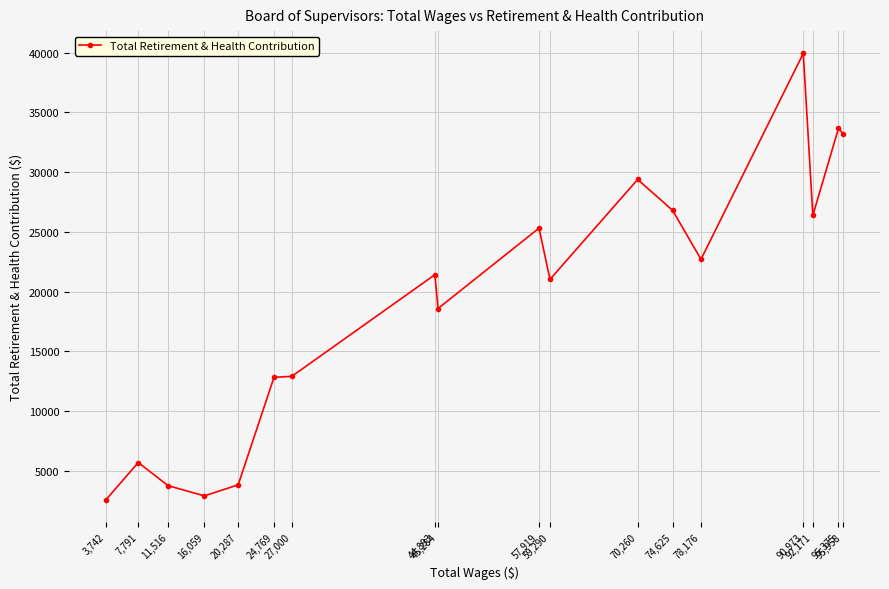

How many lines are shown in the chart?

1